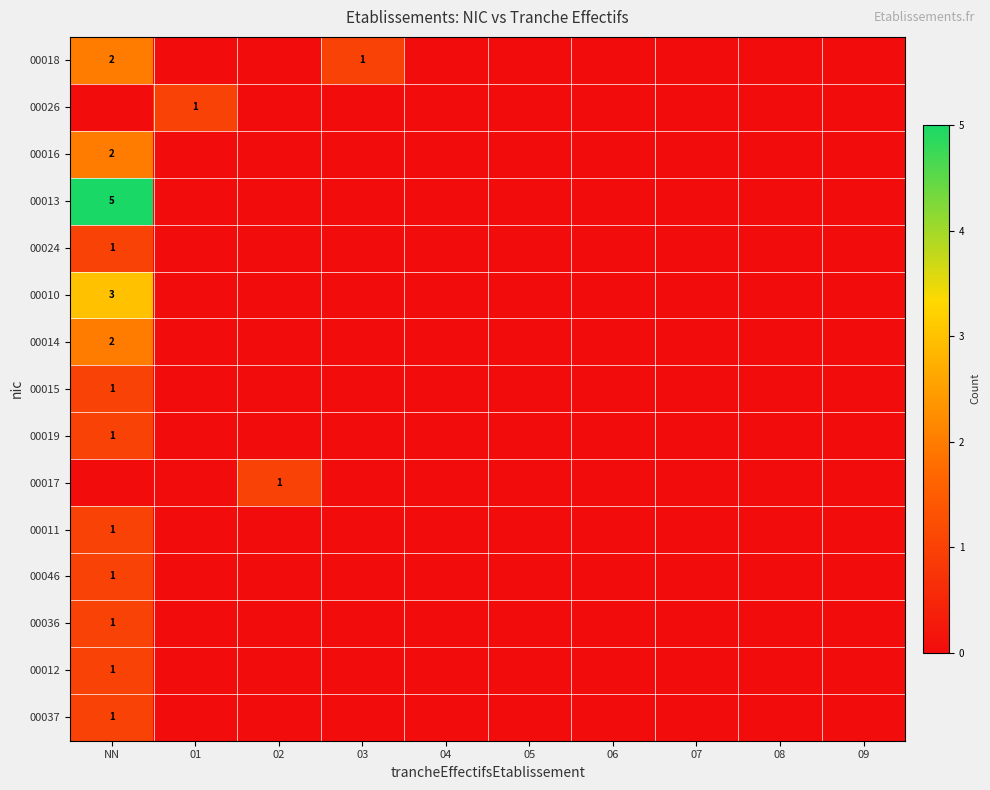

Count the number of categories in the chart.

10